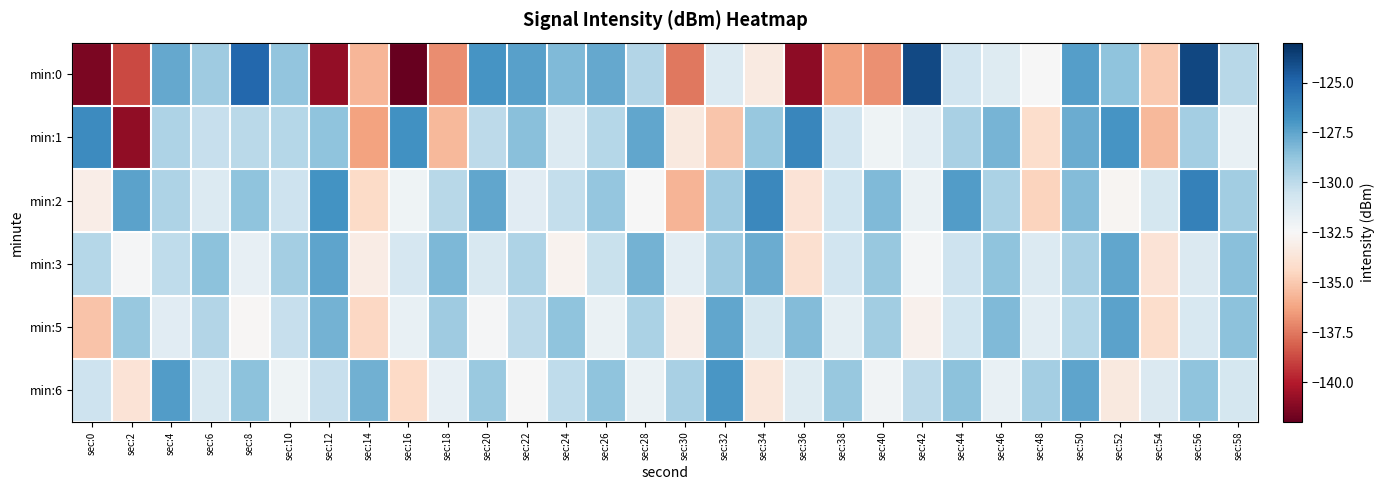

Which series changed the most between sec:24 and sec:46?

min:3